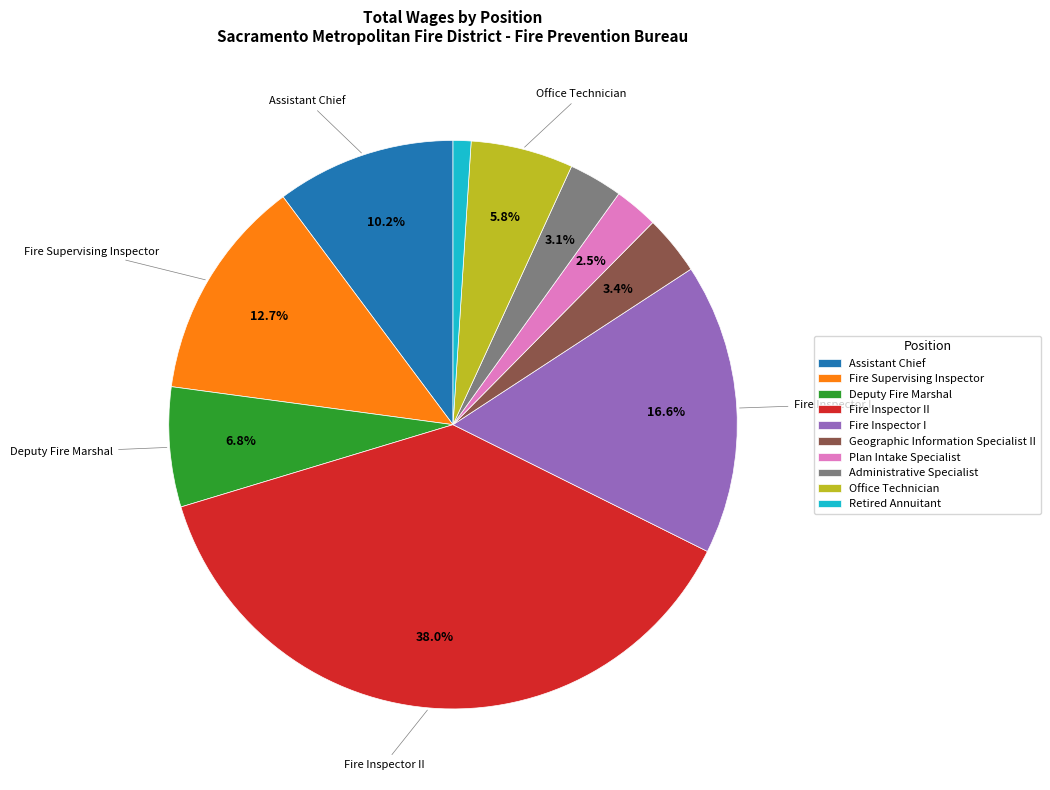

To the nearest percent, what is the combined percentage of Retired Annuitant and Administrative Specialist?

4%